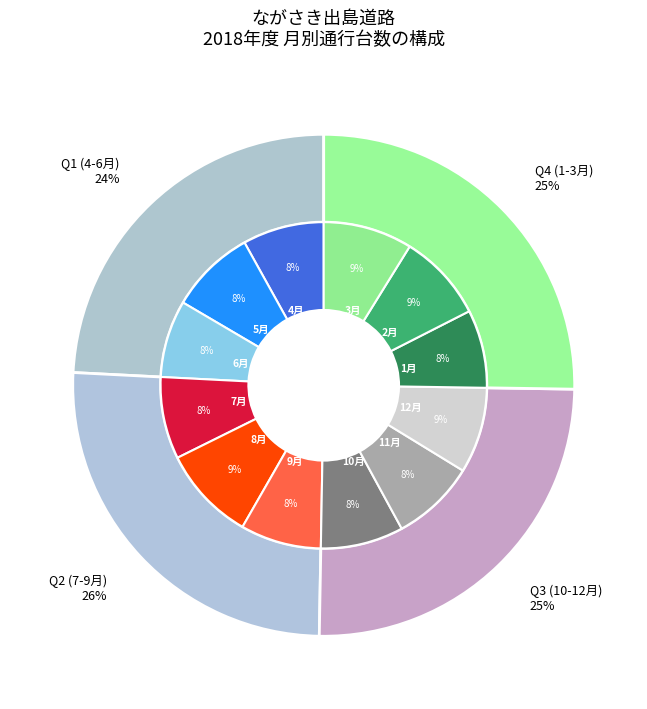

Which category has the biggest portion of the pie?

8月